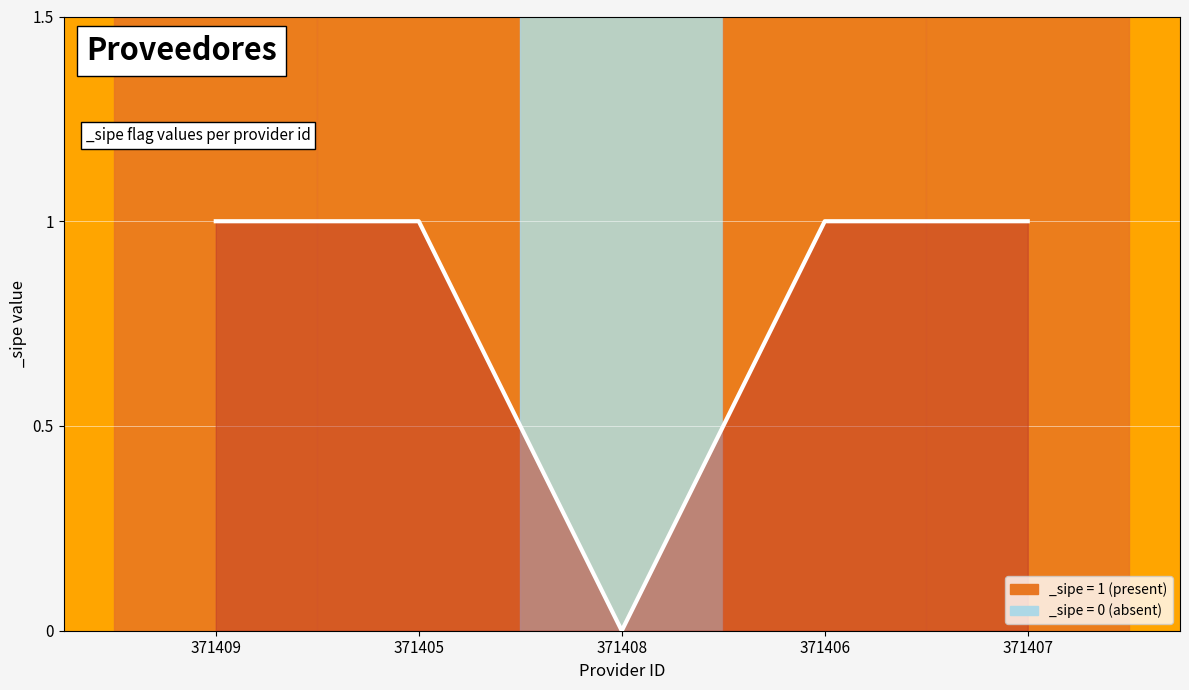

What is the ratio of the value at 371406 to the value at 371407?

1.0